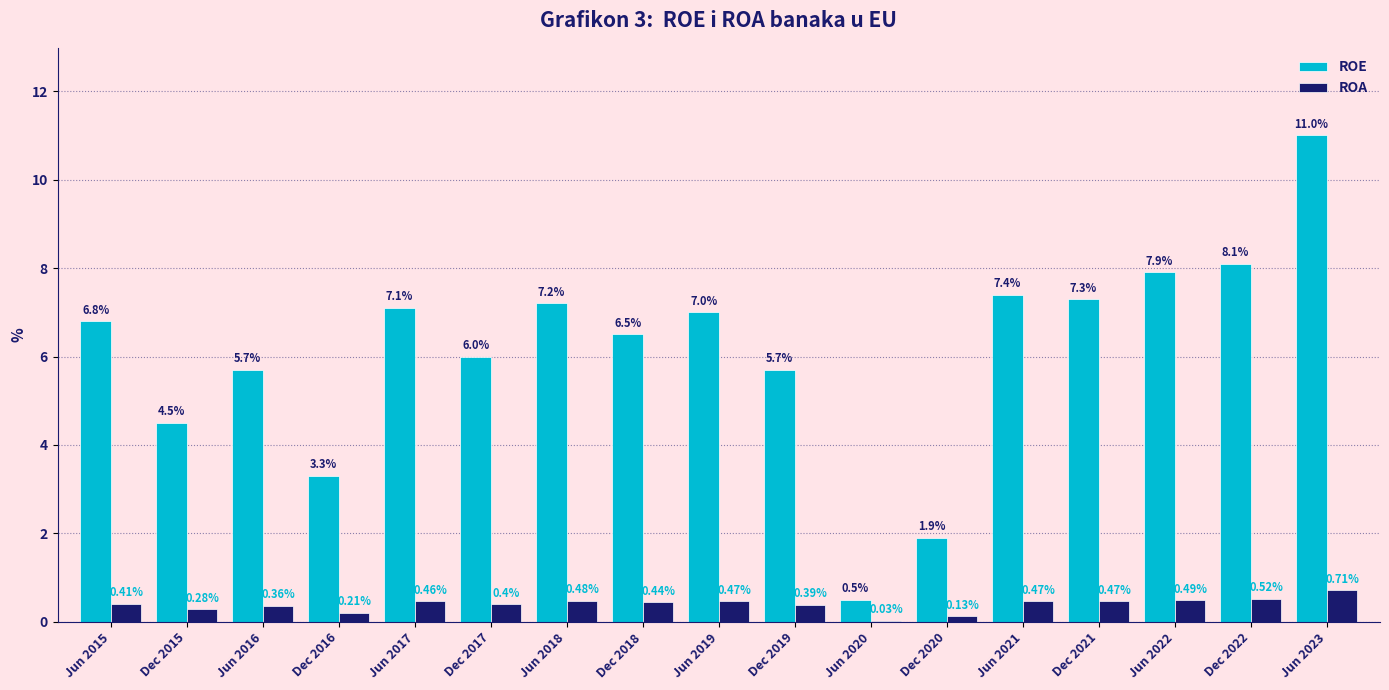

How many series are shown in this chart?

2